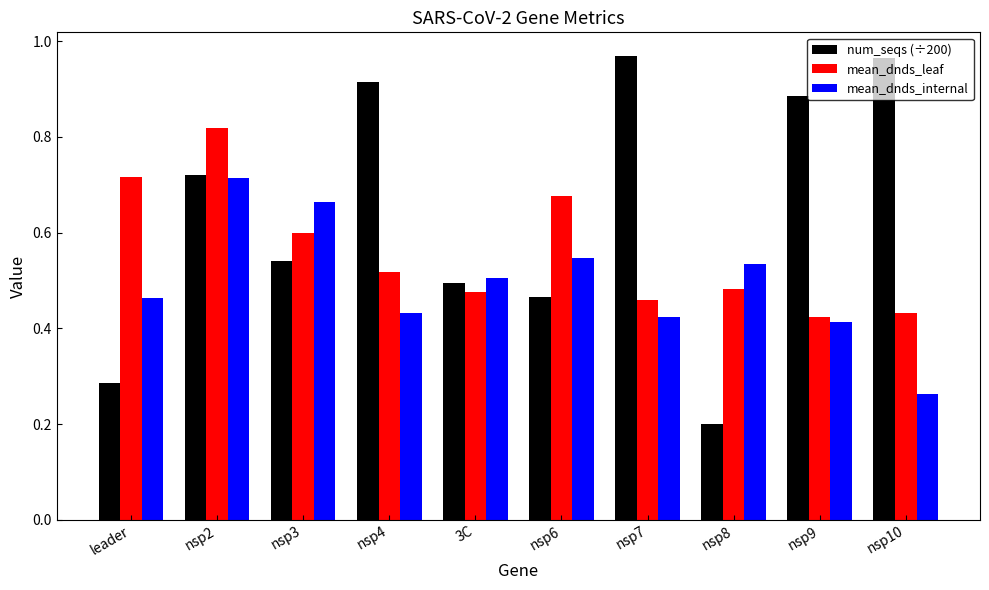

Which series has the largest total across all categories?

num_seqs (÷200)